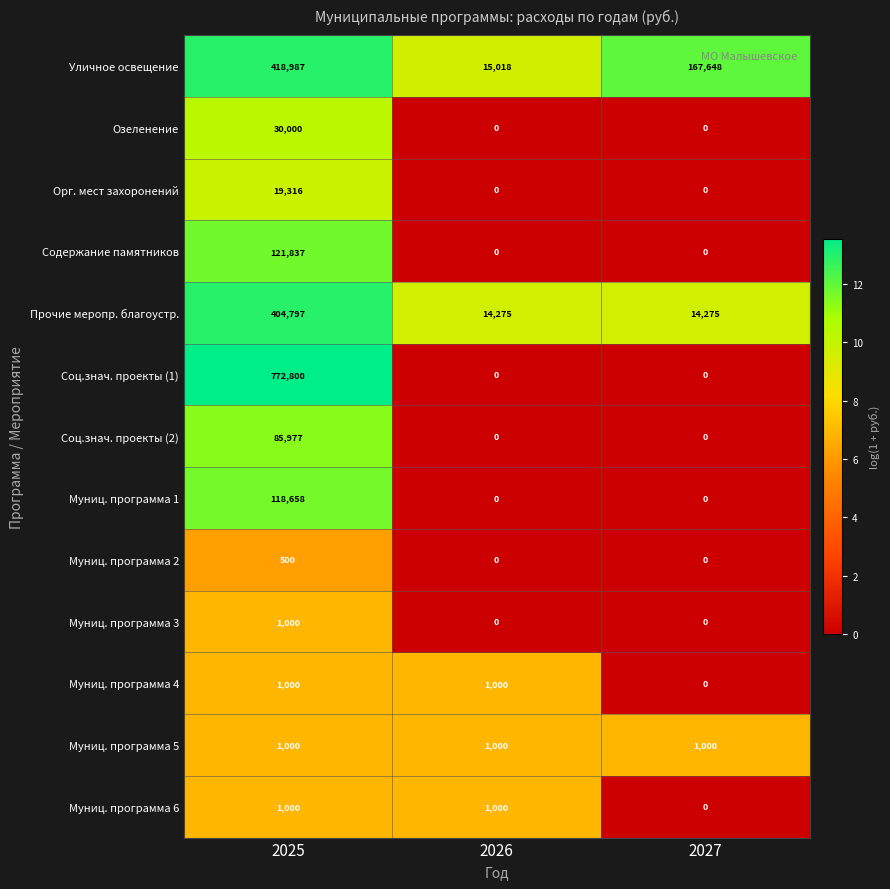

Count the Содержание памятников values in the range 0 to 121837.

3